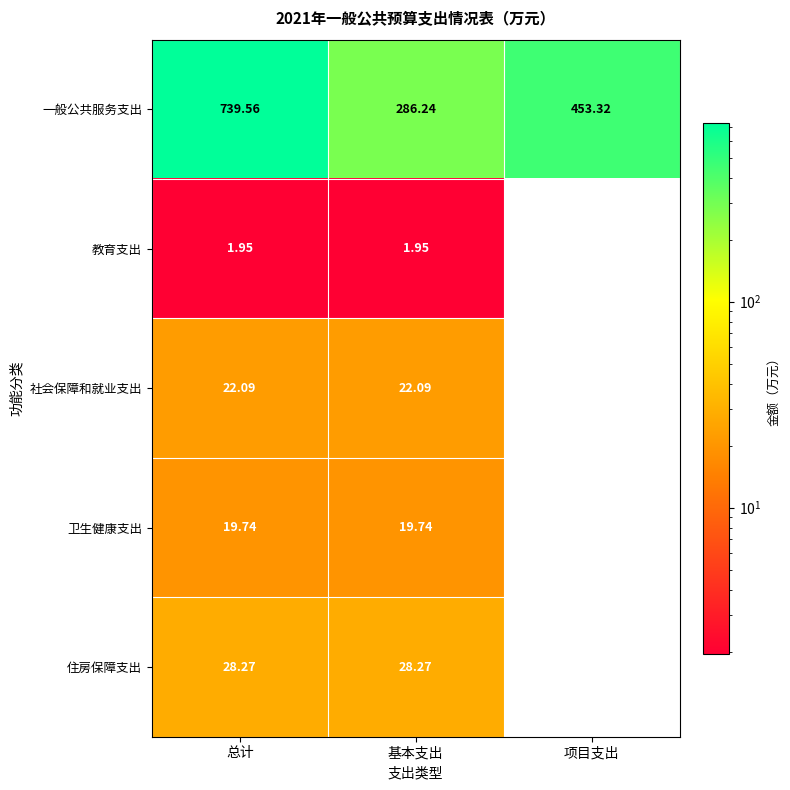

At which label does 教育支出 first exceed 1?

总计